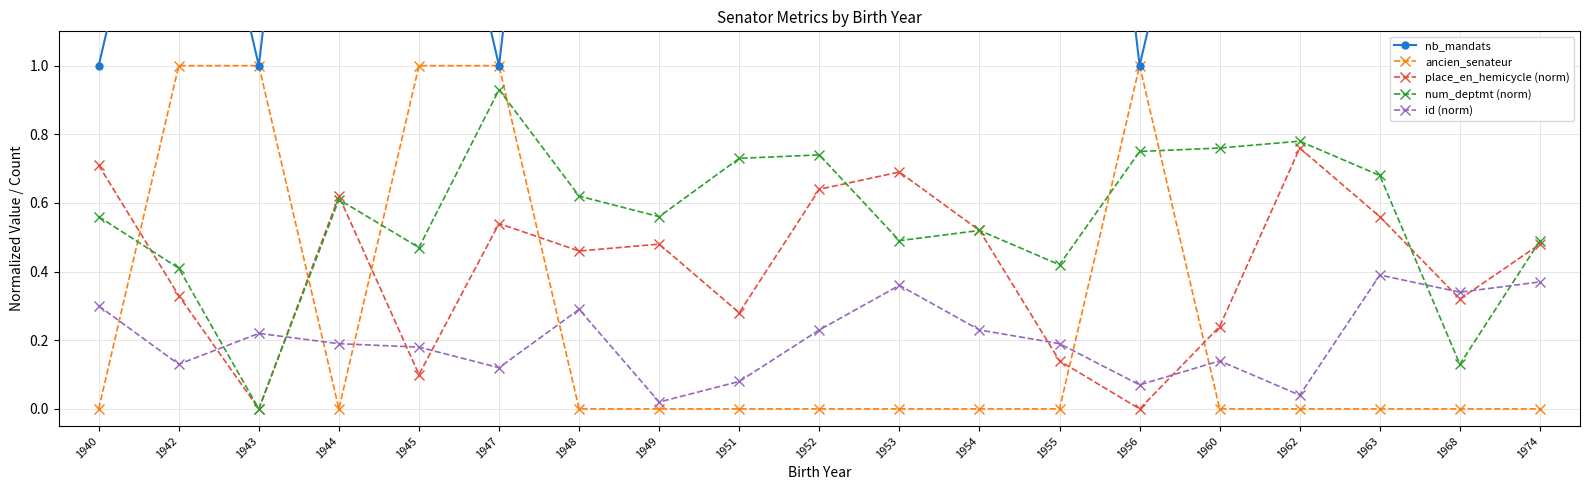

Which label corresponds to the largest value in the chart?

1944